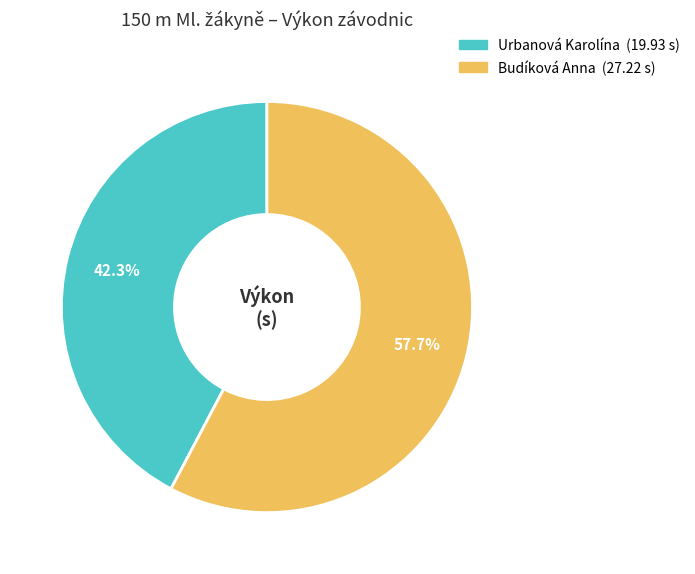

Is it true that Budíková Anna is 58% of the pie?

True